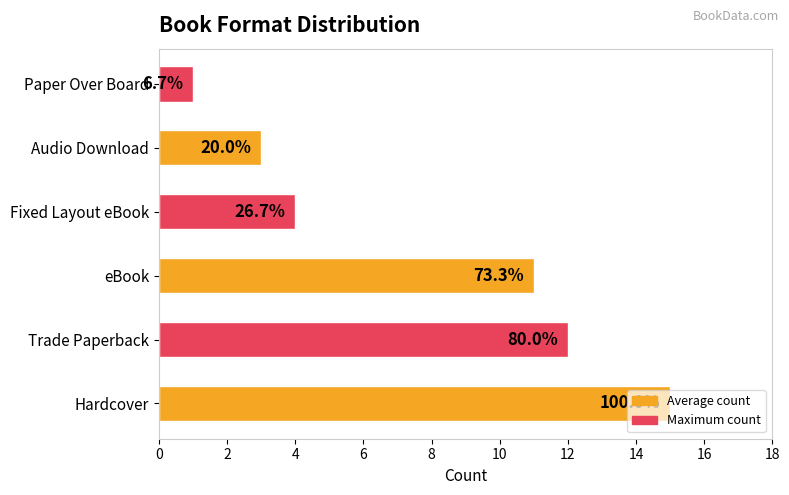

What is the change in value from Audio Download to Paper Over Board?

-2